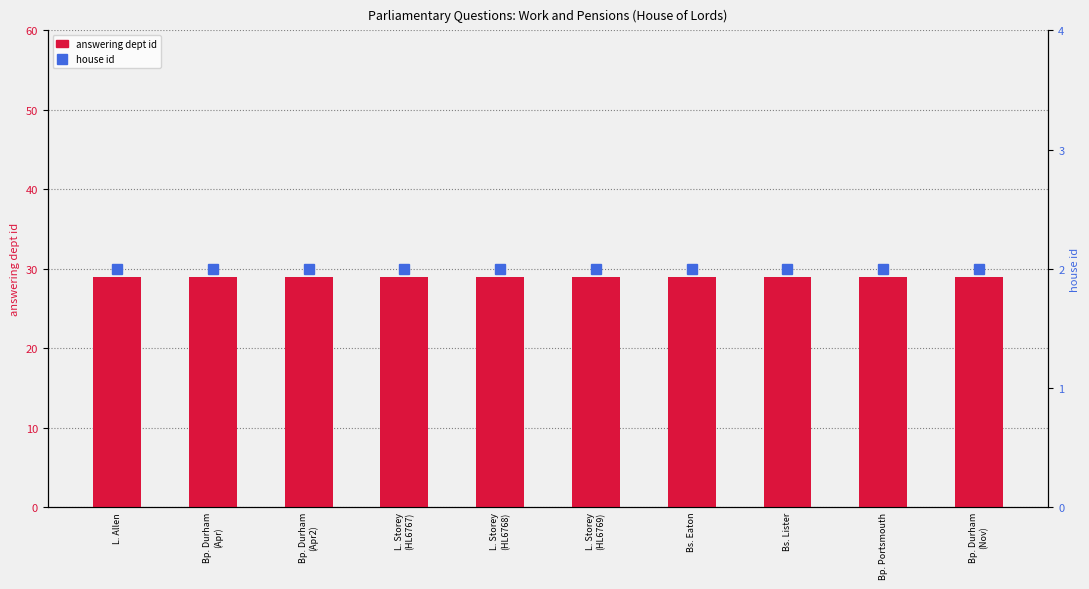

What is the value of the answering dept id bar at the 3rd from the left?

29